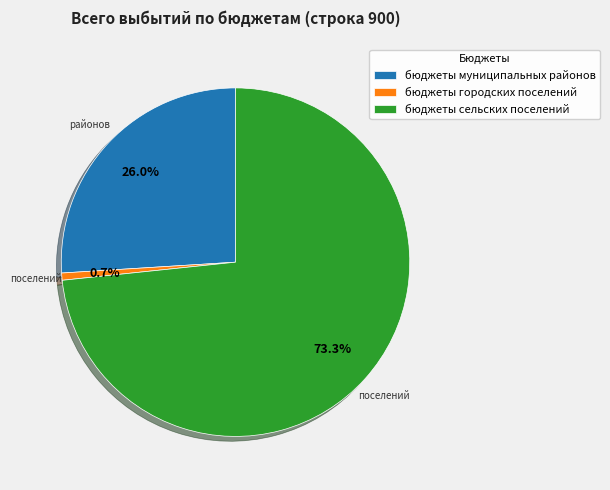

What portion of the pie excludes бюджеты сельских поселений?

26.7%